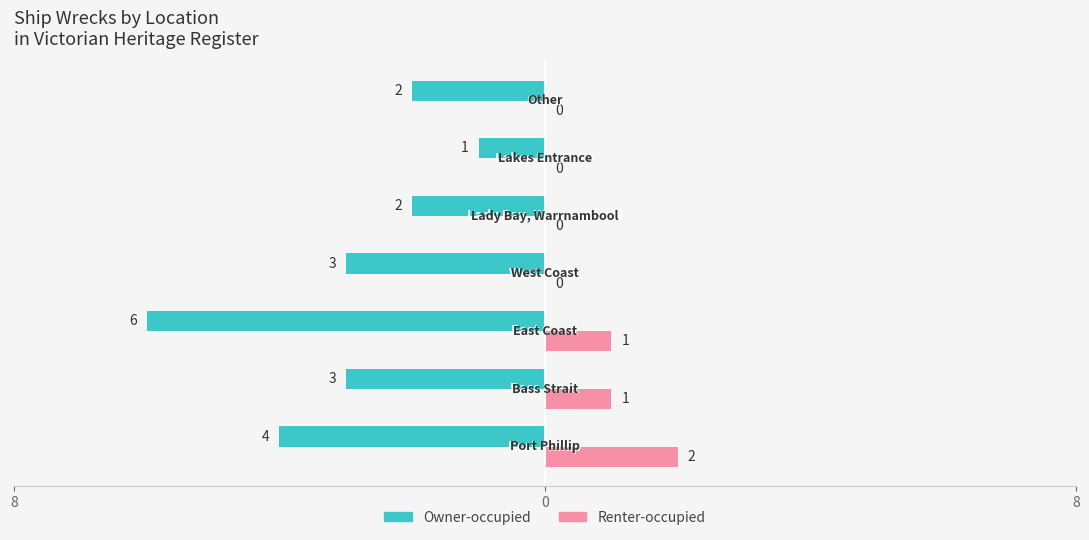

What is the sum of all Owner-occupied values?

-21